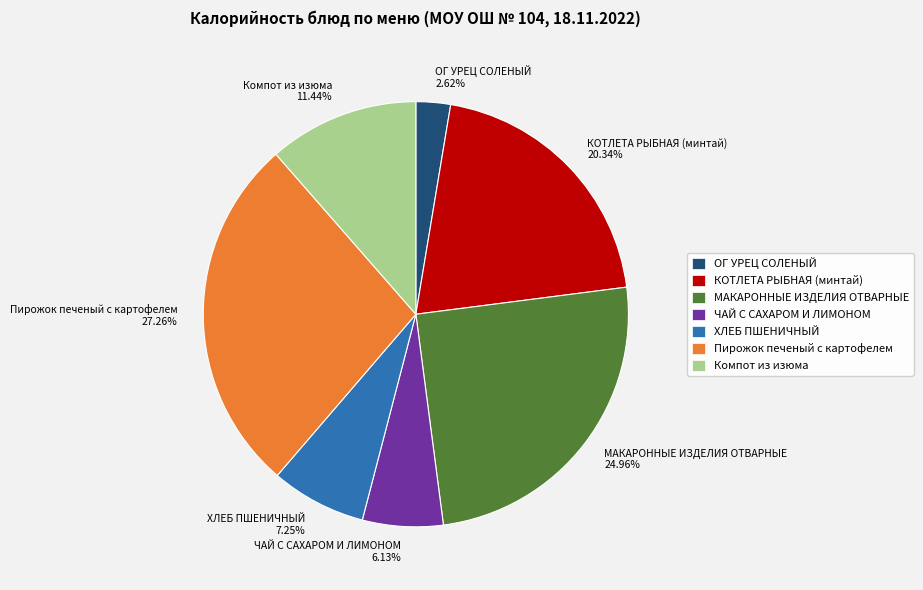

How many slices are in this pie chart?

7